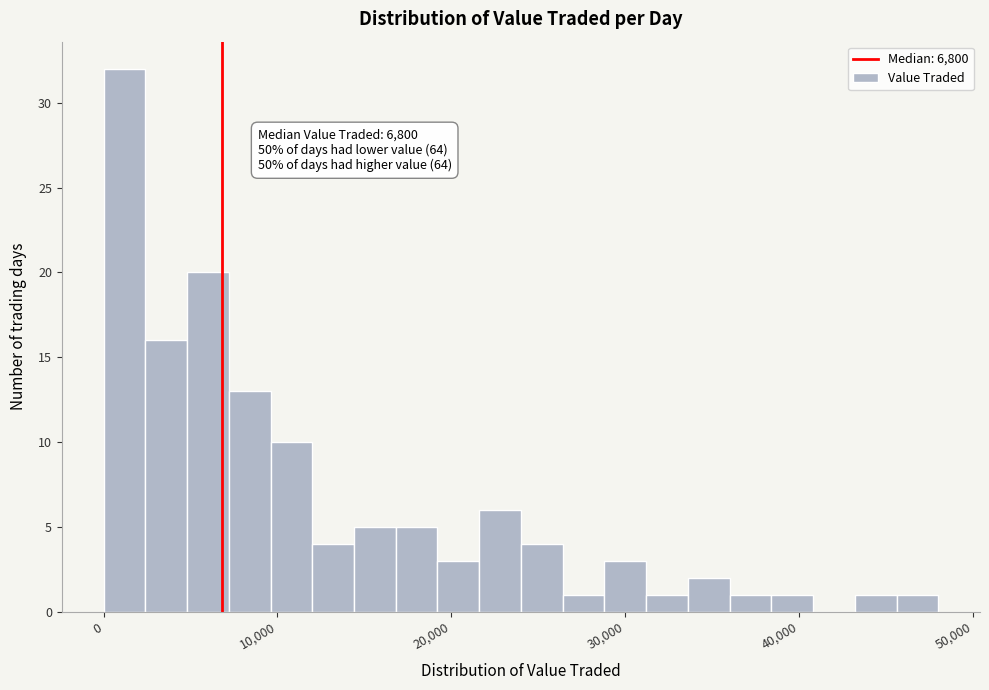

Around what value on the x-axis is the tallest bar? Give the approximate position of its centre, as read against the axis.

1000